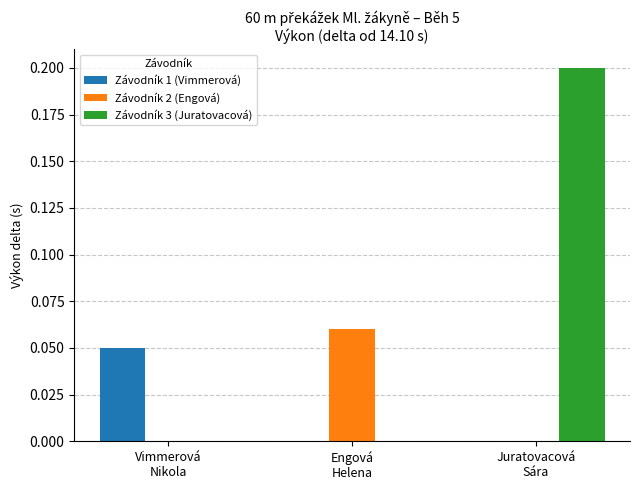

The Závodník 3 (Juratovacová) series shows 0.4 at Juratovacová
Sára. True or false?

False